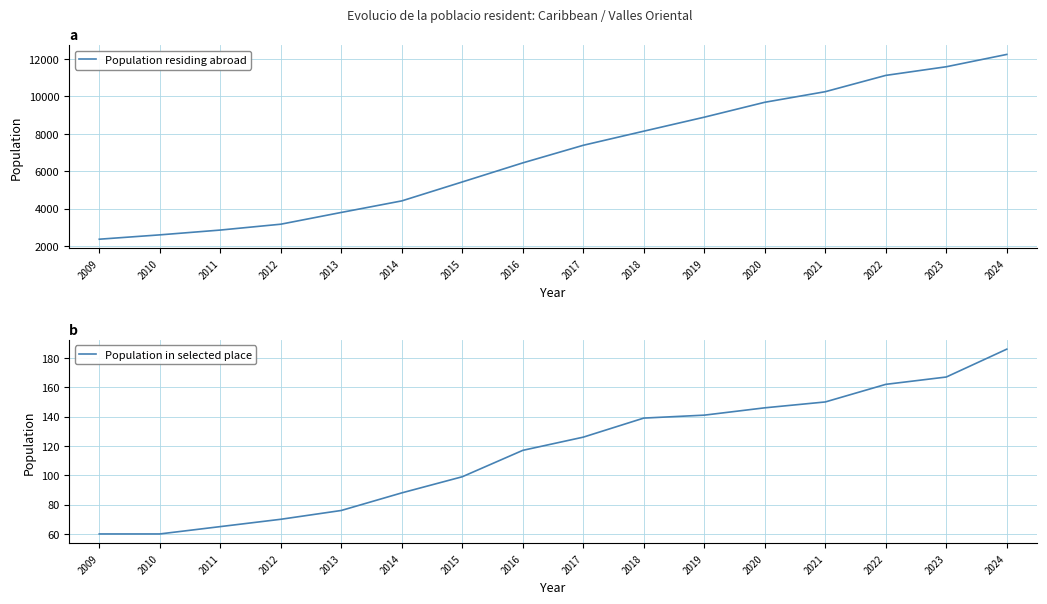

True or false: Population residing abroad and Population in selected place cross at least once.

False